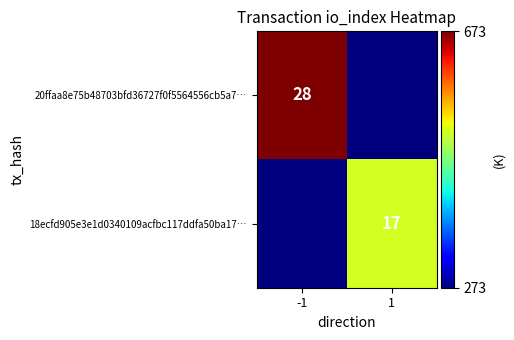

Which category has the lowest value across all series?

1